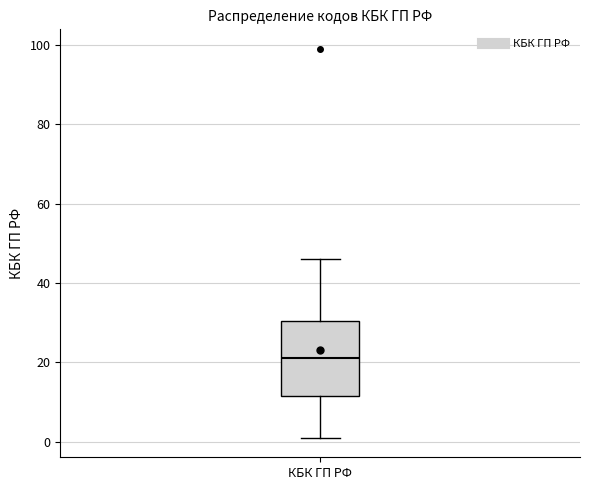

Read this box plot against the y-axis: the position of the median line, the range covered by the box, and the ends of both whiskers. The values are not printed on the chart, so give them approximately, as read against the axis.

median 22, box 12 to 30, whiskers 2 to 46